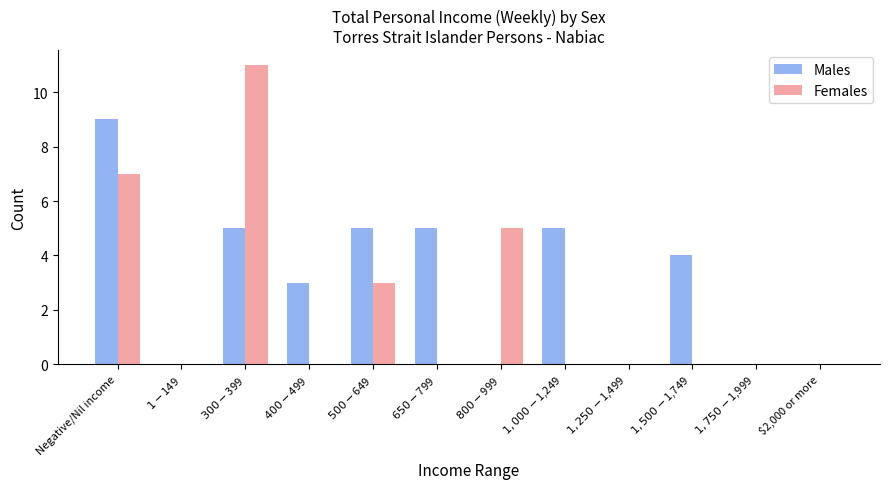

Which series has the largest total across all categories?

Males